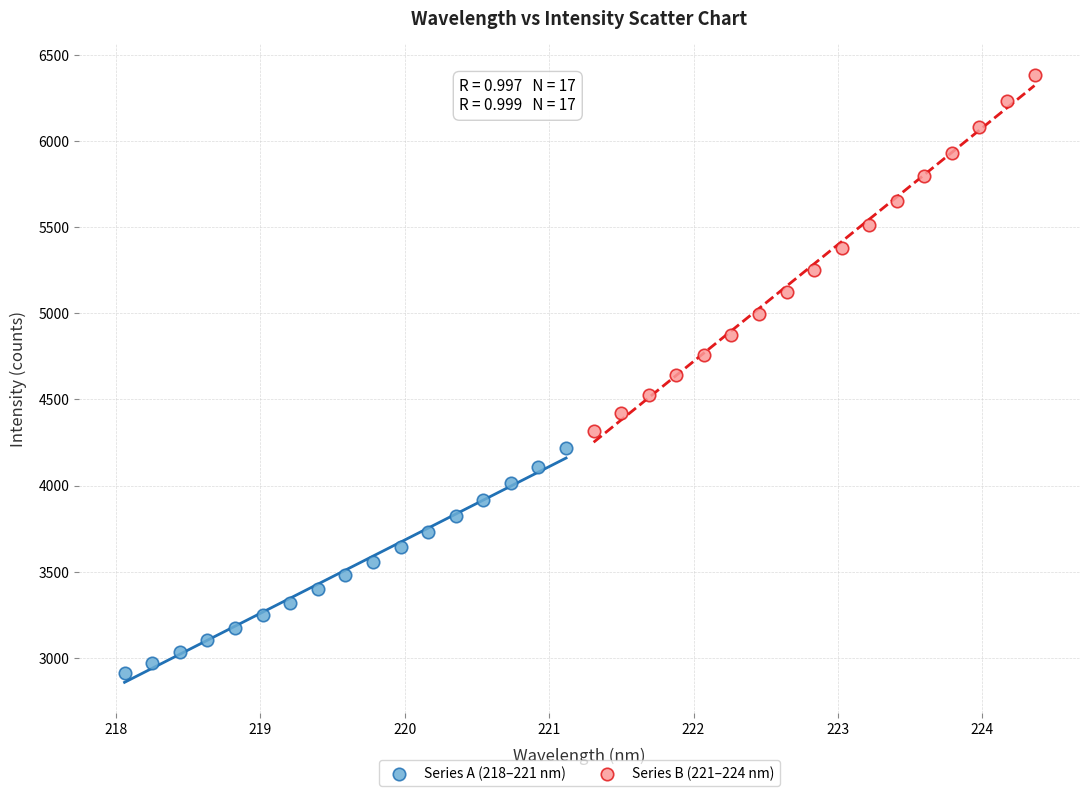

Which series has the largest Y range (max minus min)?

Series B (221–224 nm)